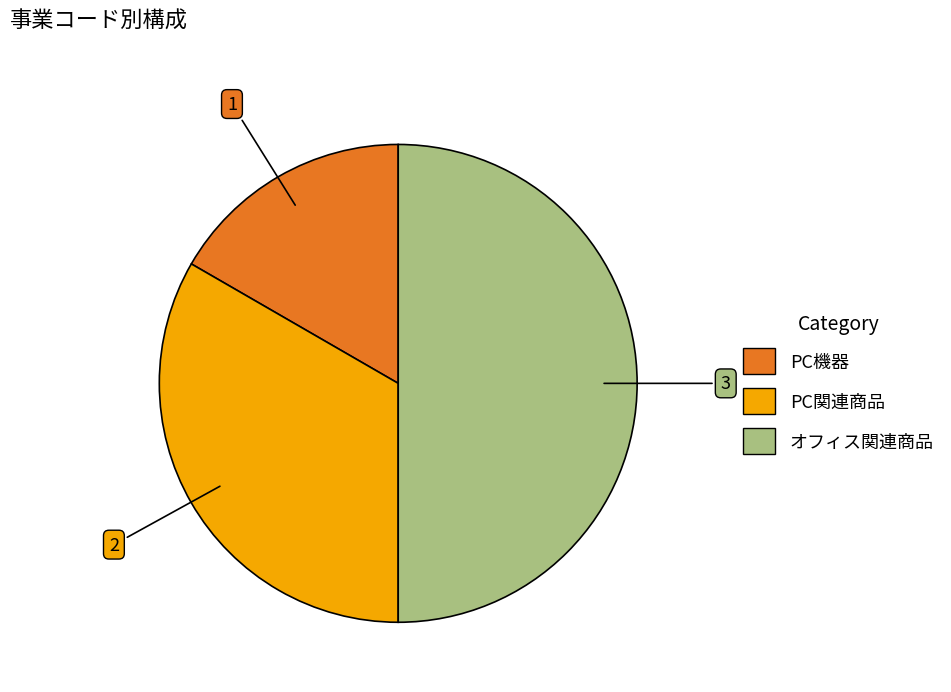

Which category has the smallest portion of the pie?

PC機器